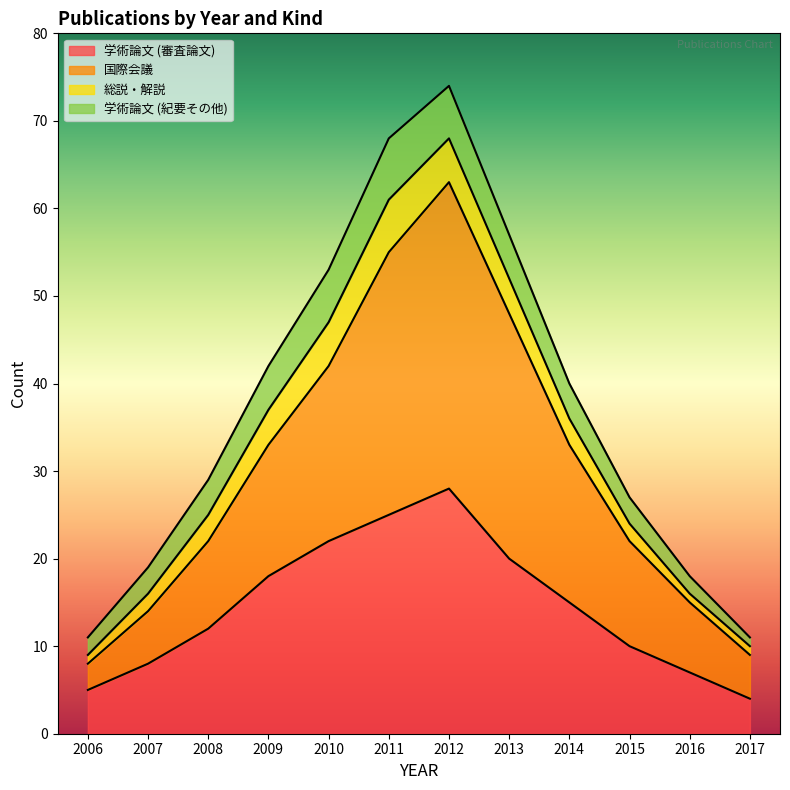

True or false: 国際会議 and 学術論文 (審査論文) intersect in this chart.

False